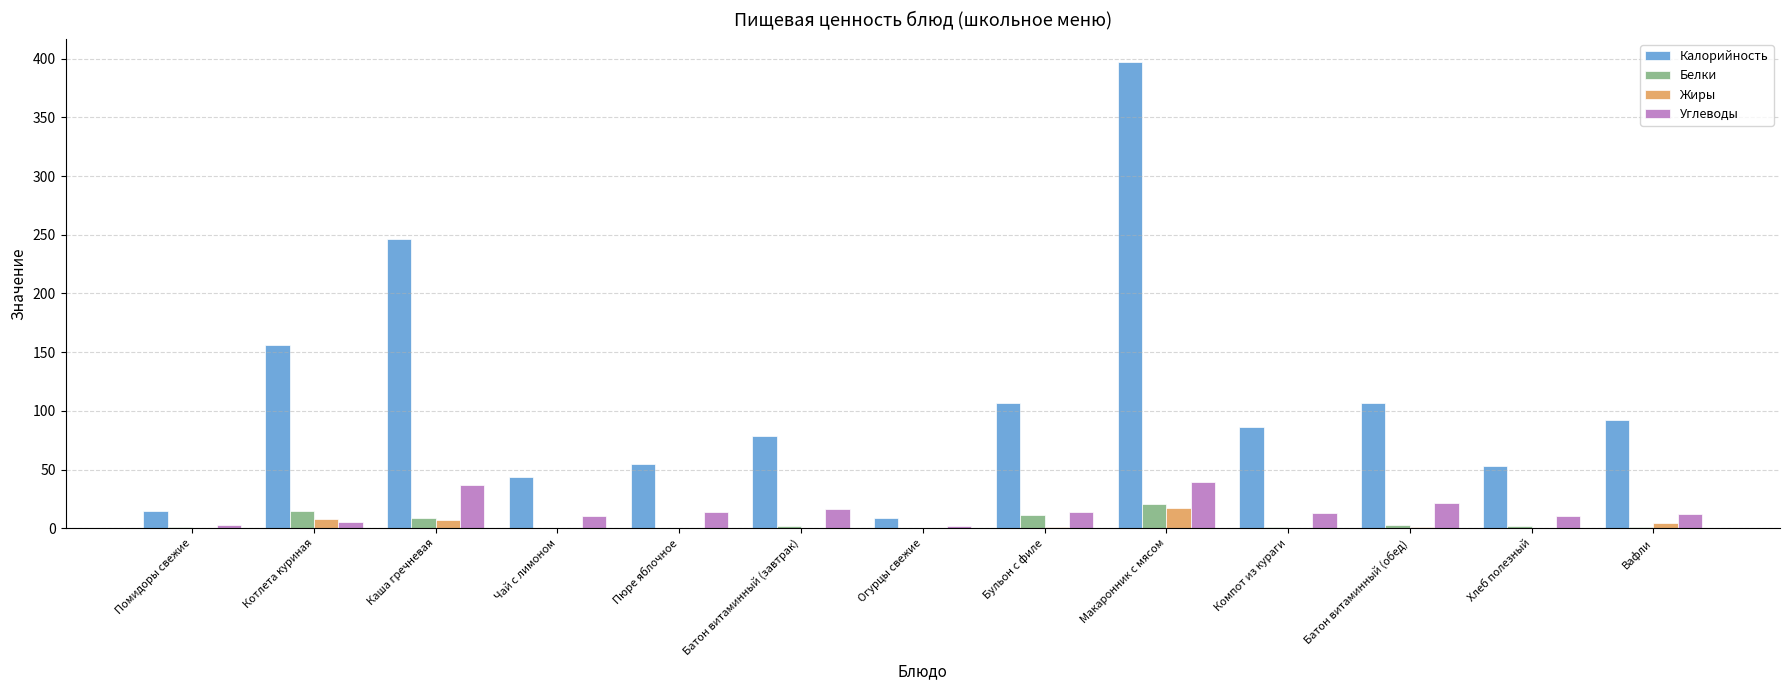

Where is Калорийность nearest to the value 203?

Каша гречневая